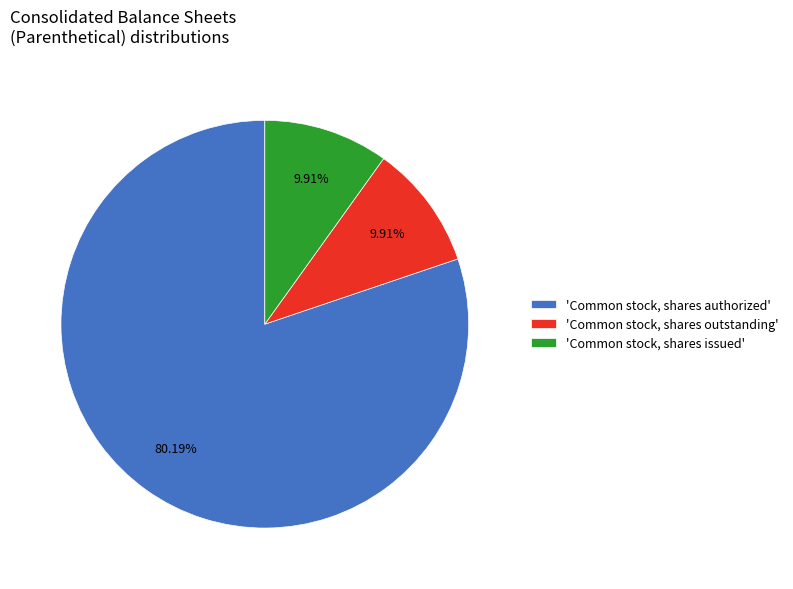

Which has a higher value, 'Common stock, shares outstanding' or 'Common stock, shares authorized'?

'Common stock, shares authorized'